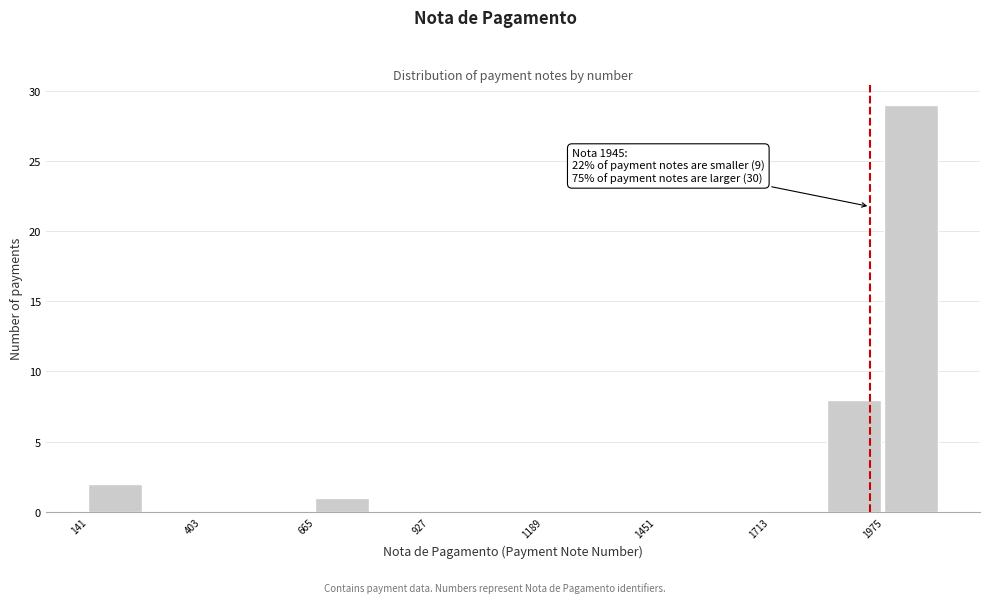

Around what value on the x-axis is the tallest bar? Give the approximate position of its centre, as read against the axis.

2050